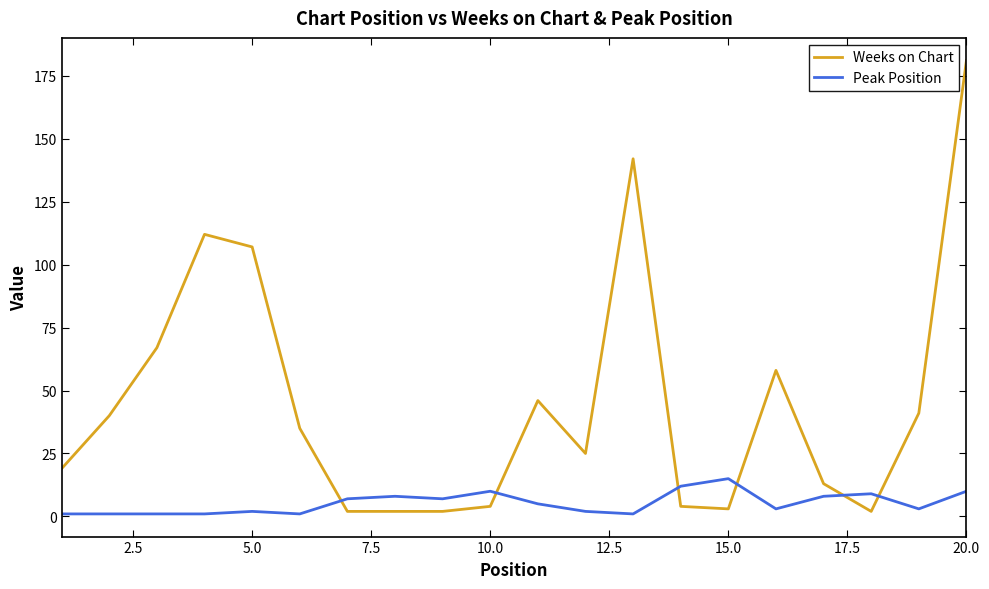

What is the difference between the second highest and second lowest values in the Weeks on Chart series?

140